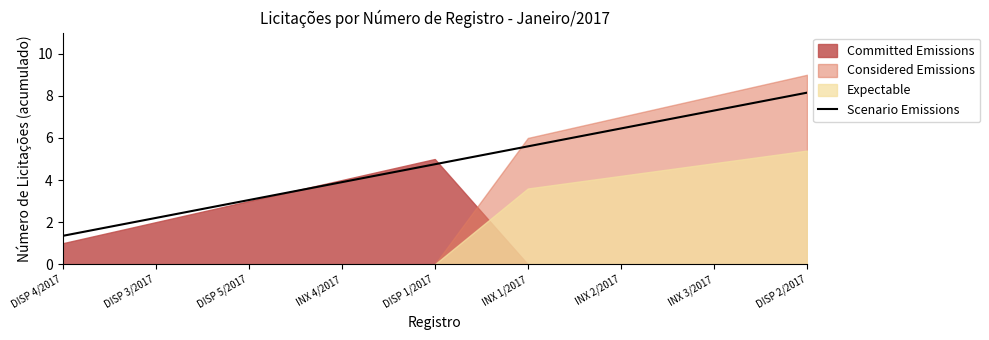

What is the approximate value at DISP 4/2017?

1.4